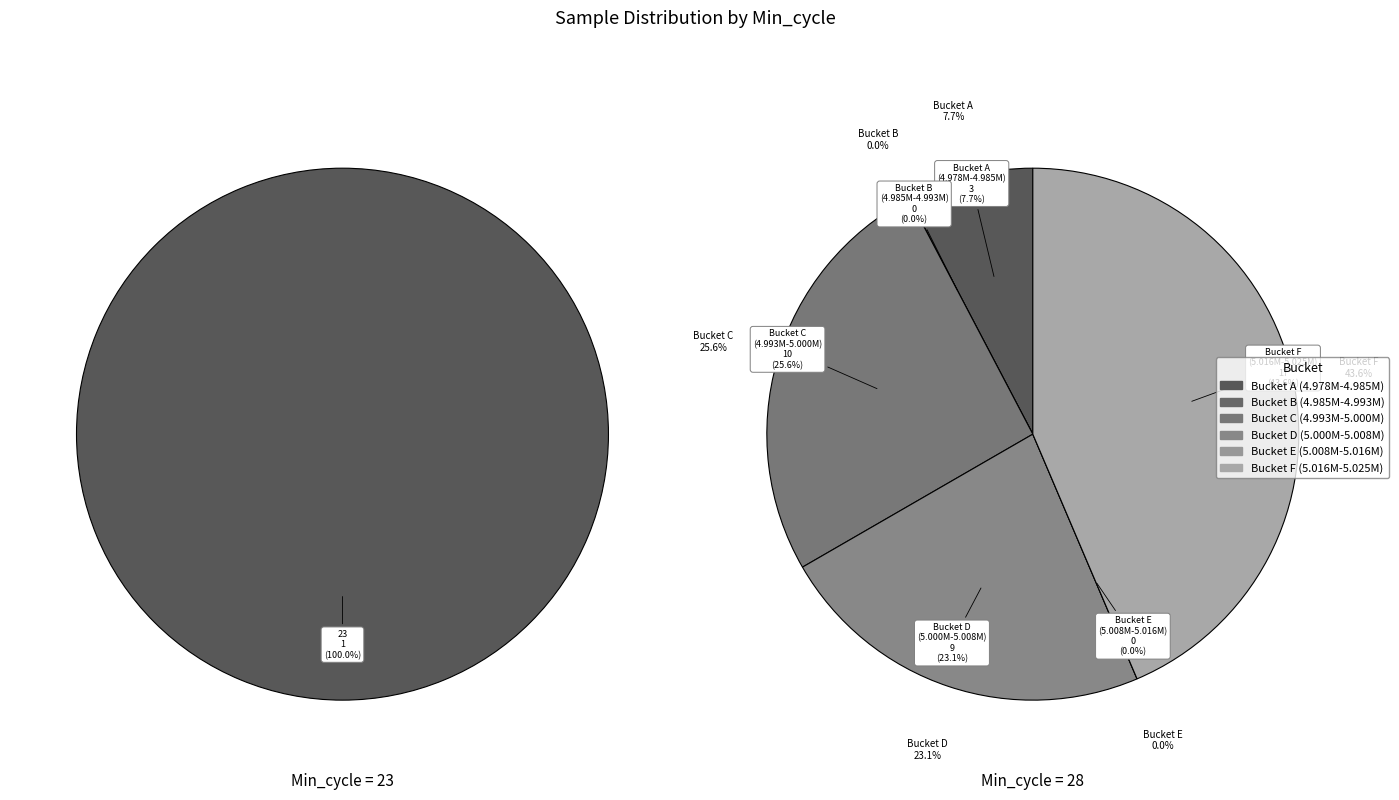

The 28 slice represents 1% of the pie. True or false?

False